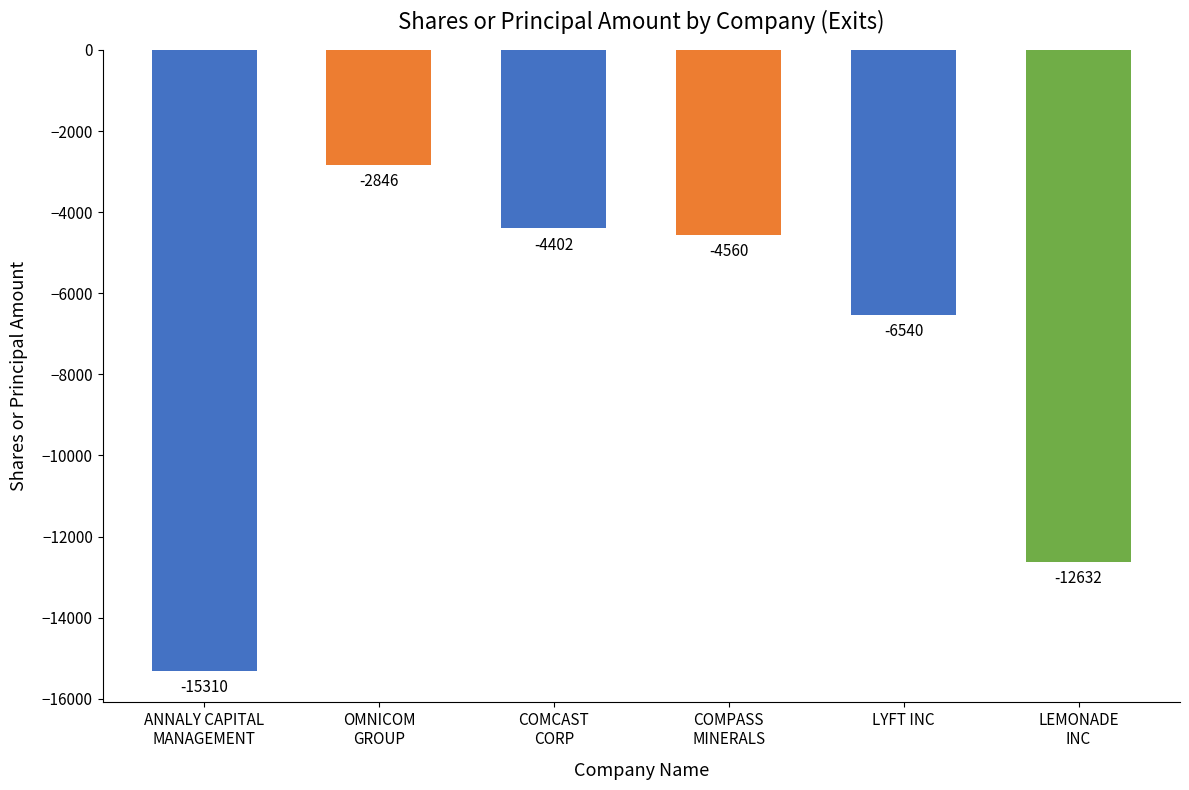

Does the chart contain stacked bars?

No